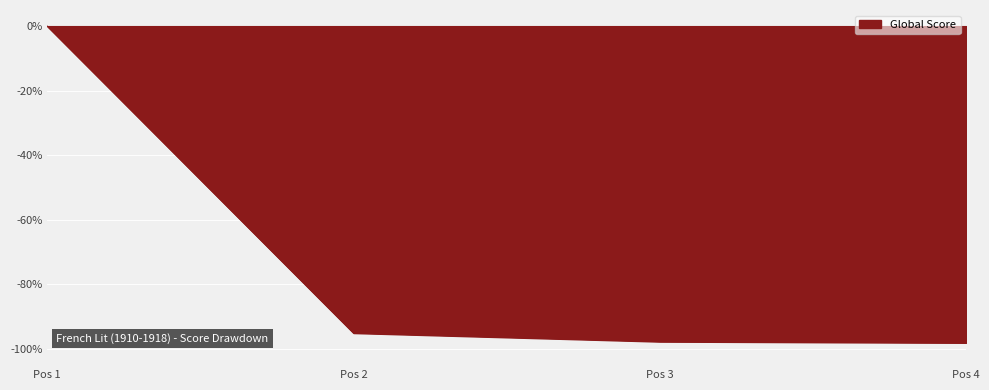

At which label is the value closest to -49?

Pos 2